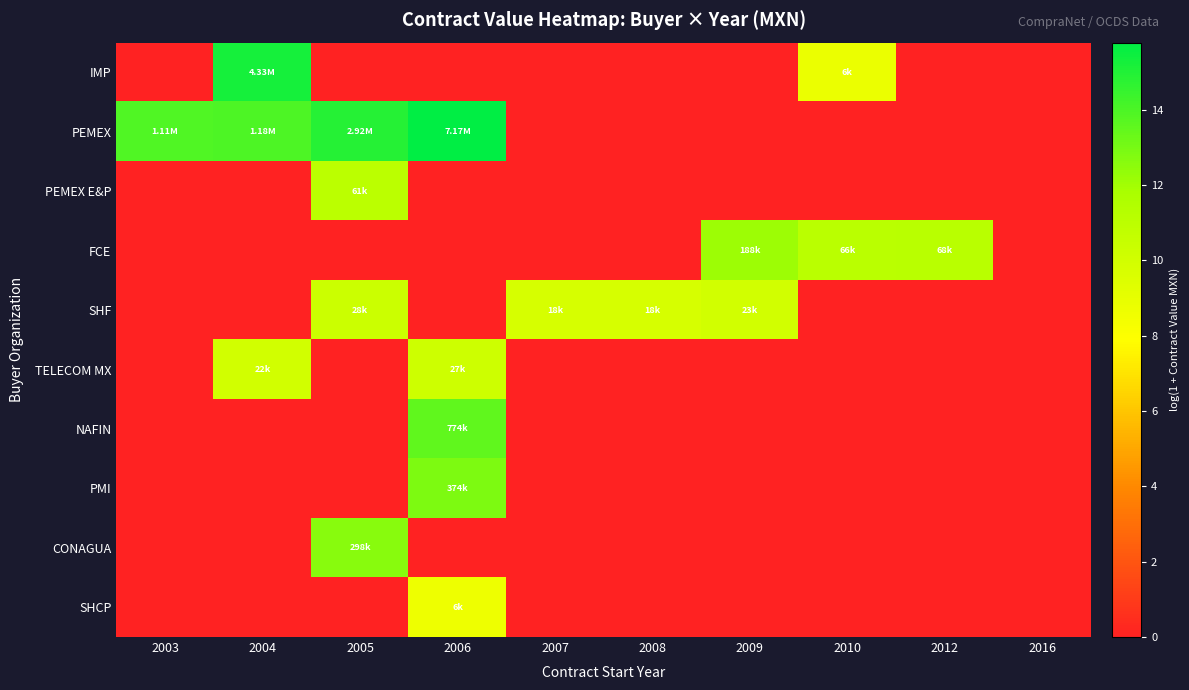

Which series has the largest total across all categories?

PEMEX